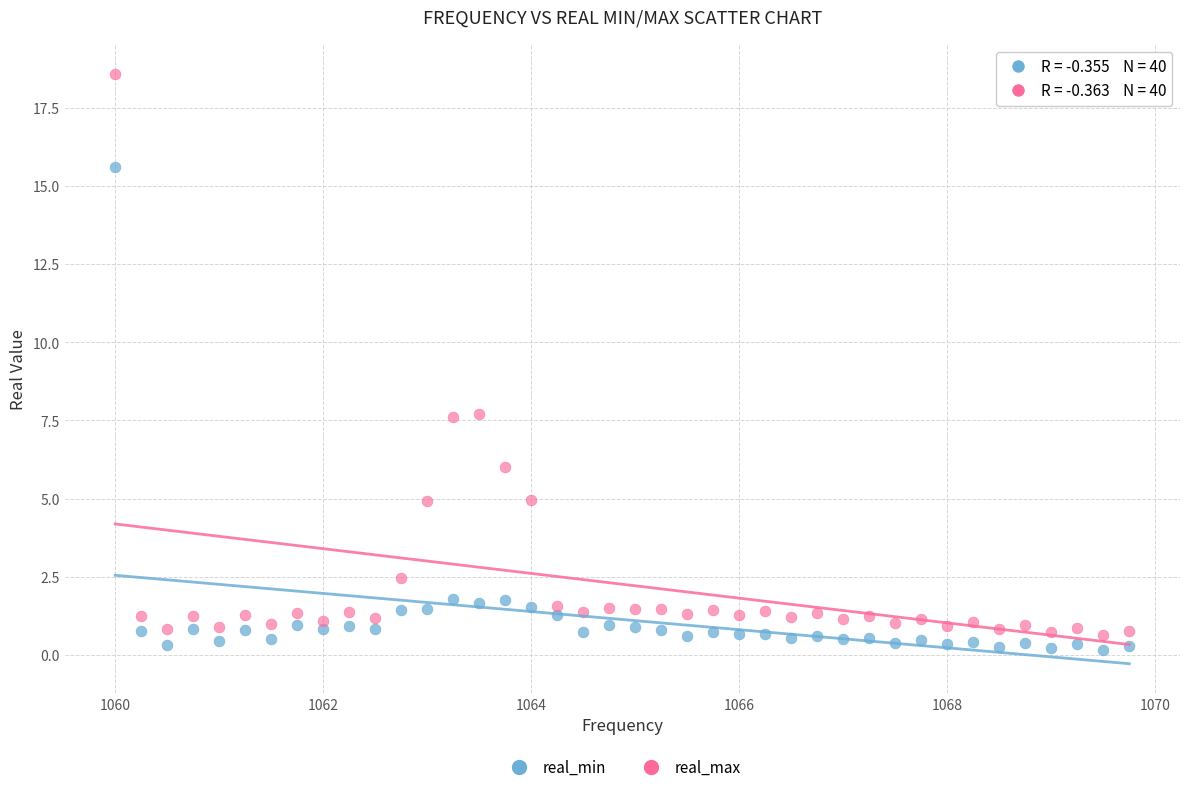

Which series has the widest spread of Y values?

real_max